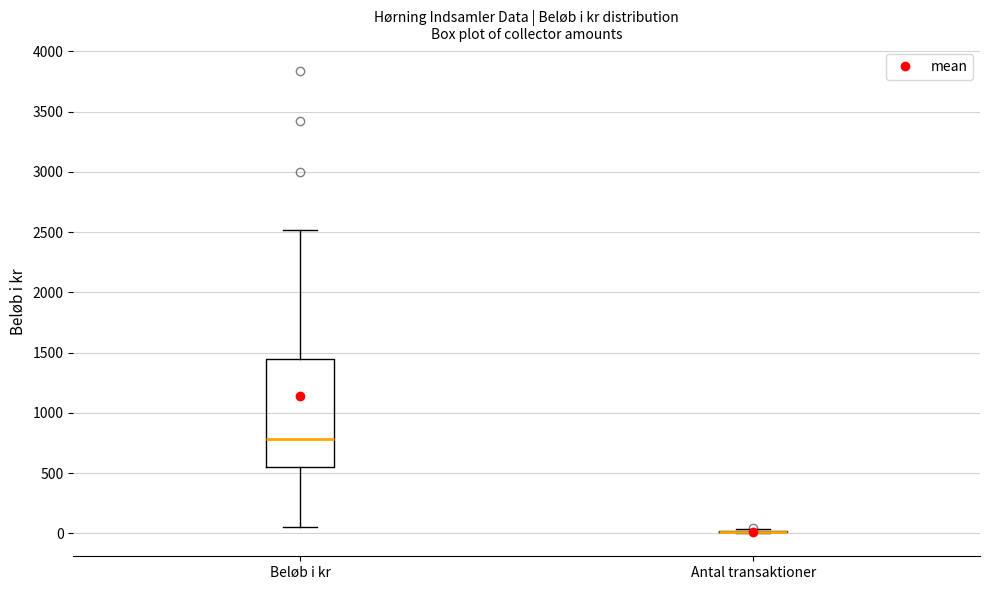

Reading left to right, transcribe this box plot: for each box, give where its median line is, the range the box spans, and where its two whiskers end, as read against the y-axis. The values are not printed on the chart, so give them approximately, as read against the axis.

Beløb i kr: median 800, box 550 to 1450, whiskers 50 to 2500
Antal transaktioner: box collapsed to a line at 0, whiskers 0 to 50